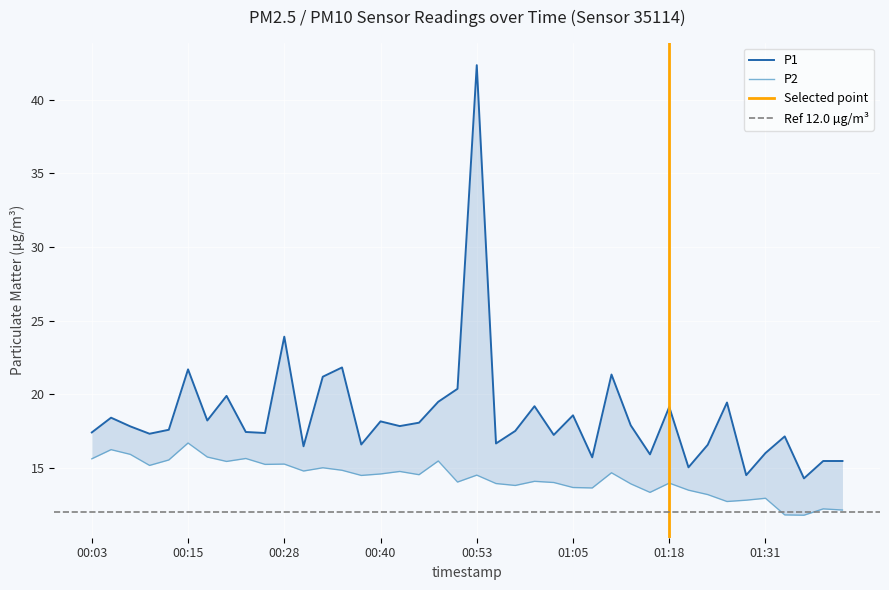

True or false: P2 and P1 cross at least once.

False